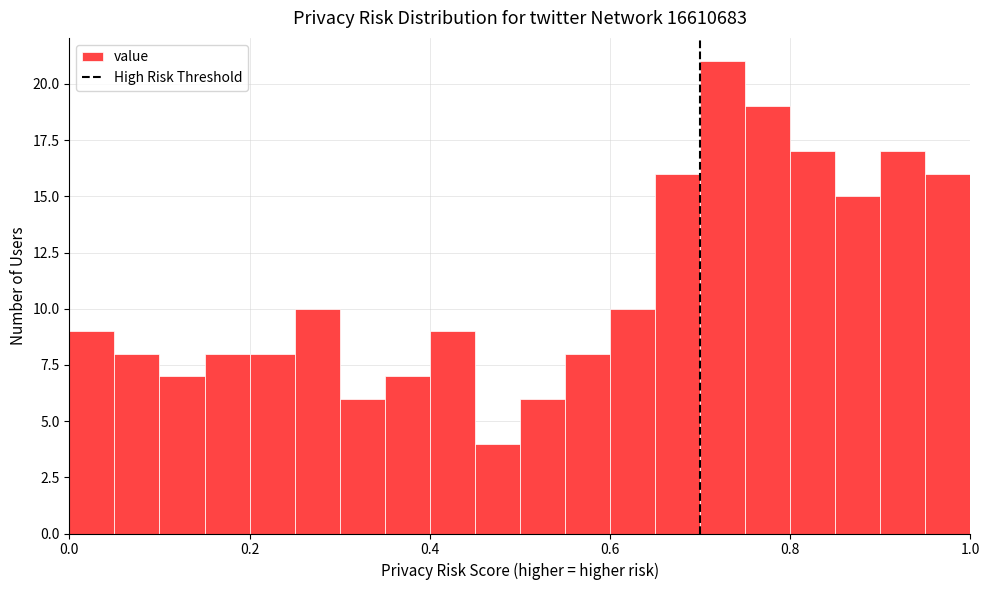

Around what value on the x-axis is the tallest bar? Give the approximate position of its centre, as read against the axis.

0.72